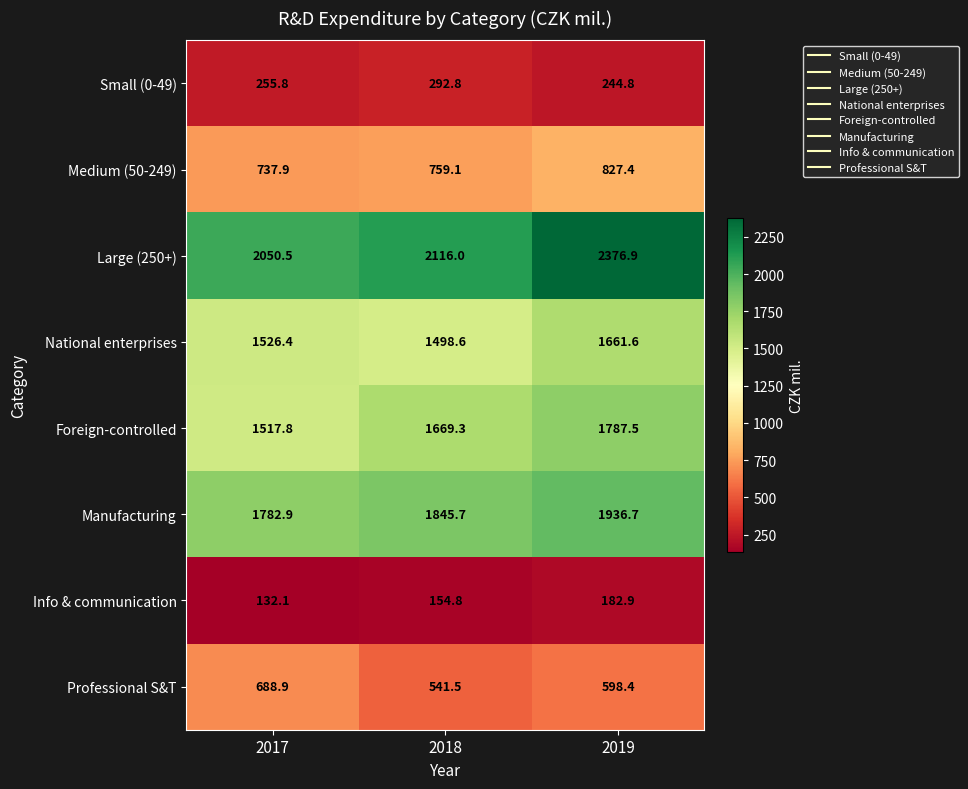

What is the approximate value of Large (250+) at 2019?

2376.9